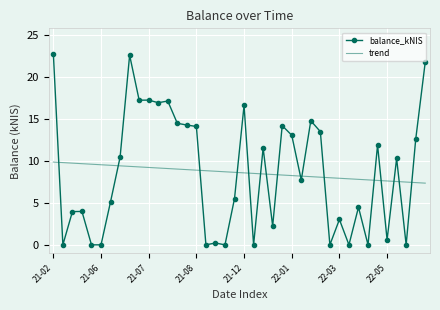

Which series ends up on top after the final intersection of balance_kNIS and trend?

balance_kNIS